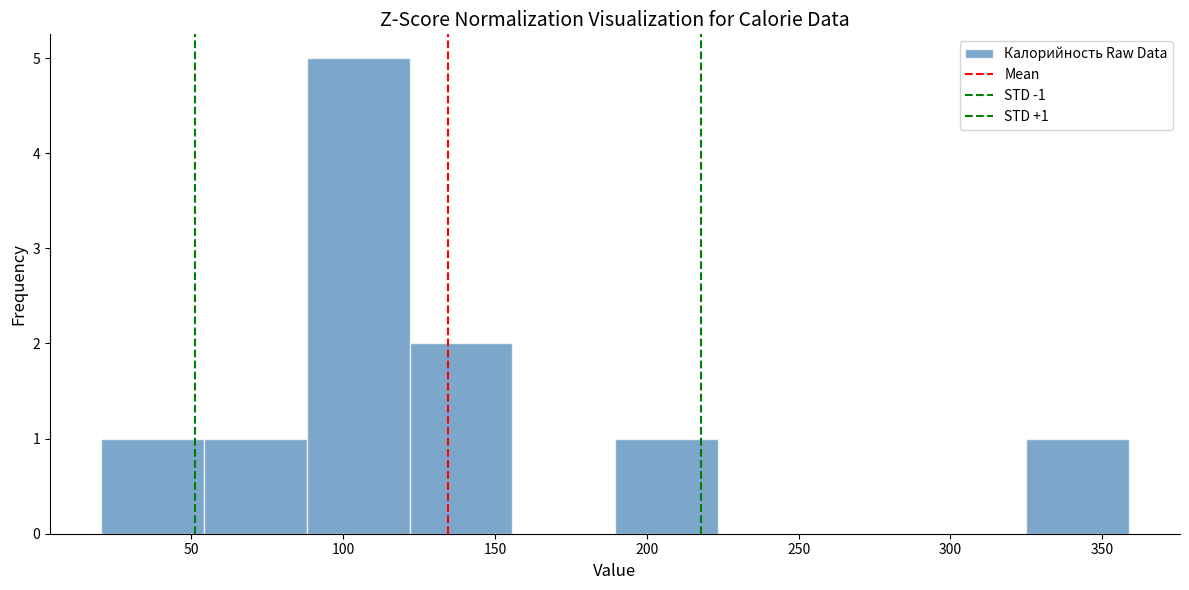

Which range on the x-axis has the tallest bar?

90 to 120